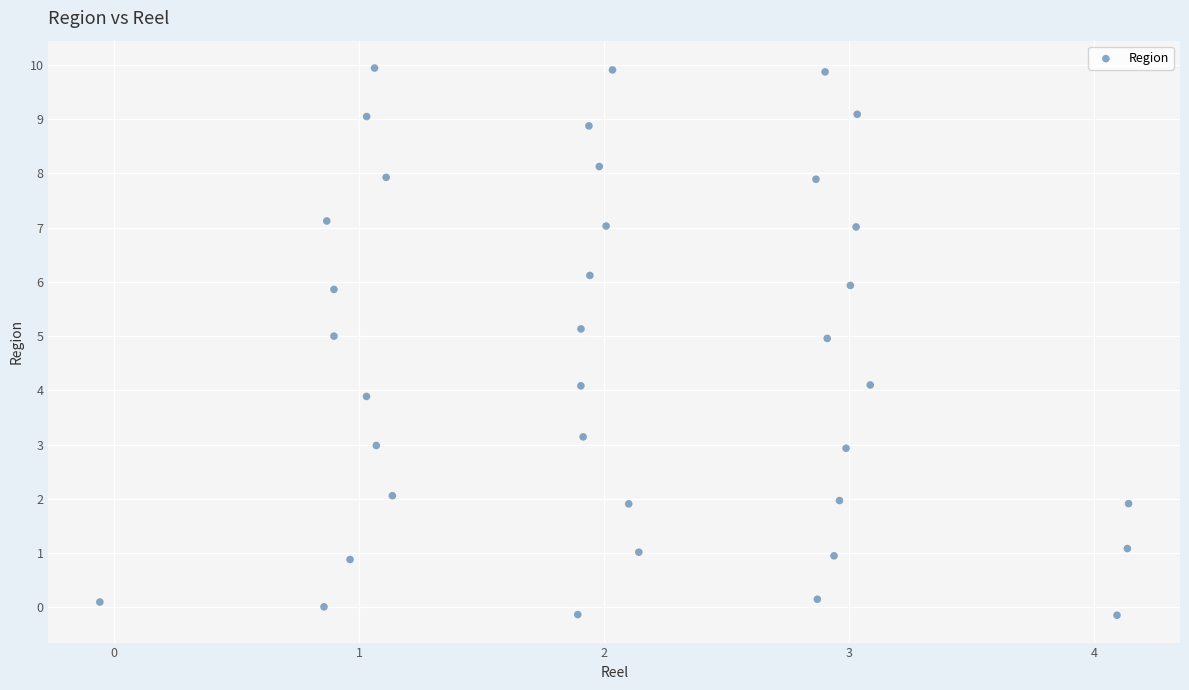

What is the range of X values (max minus min)?

4.2